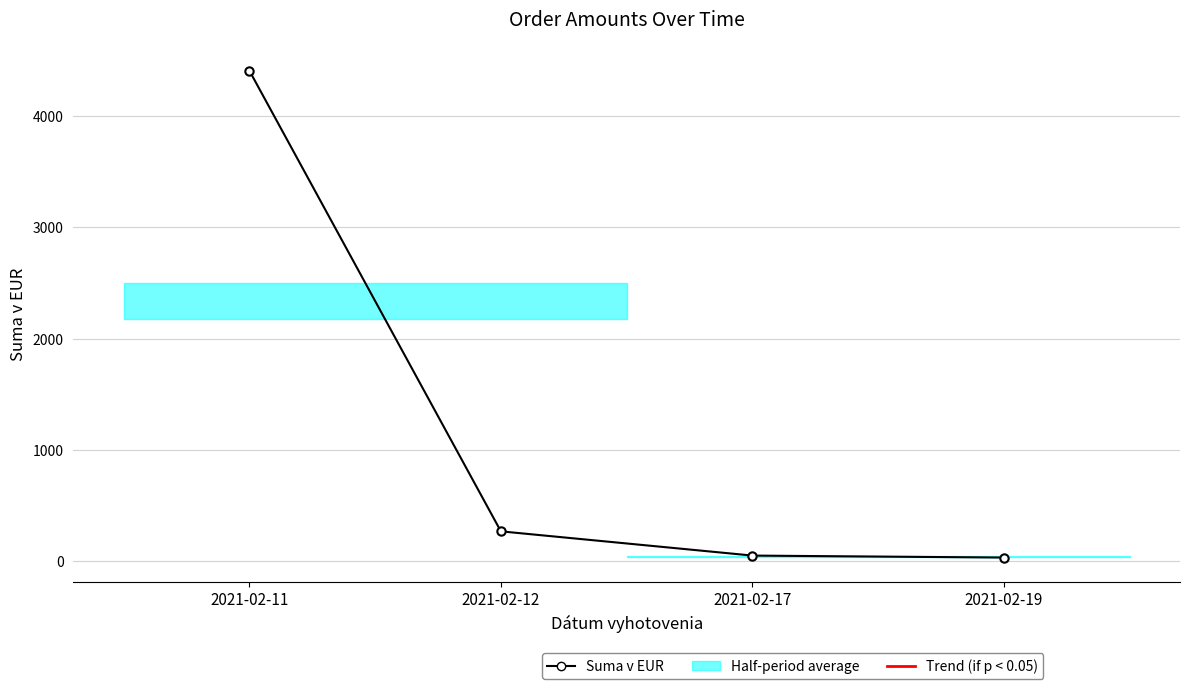

Which category has the highest value across all series?

2021-02-11